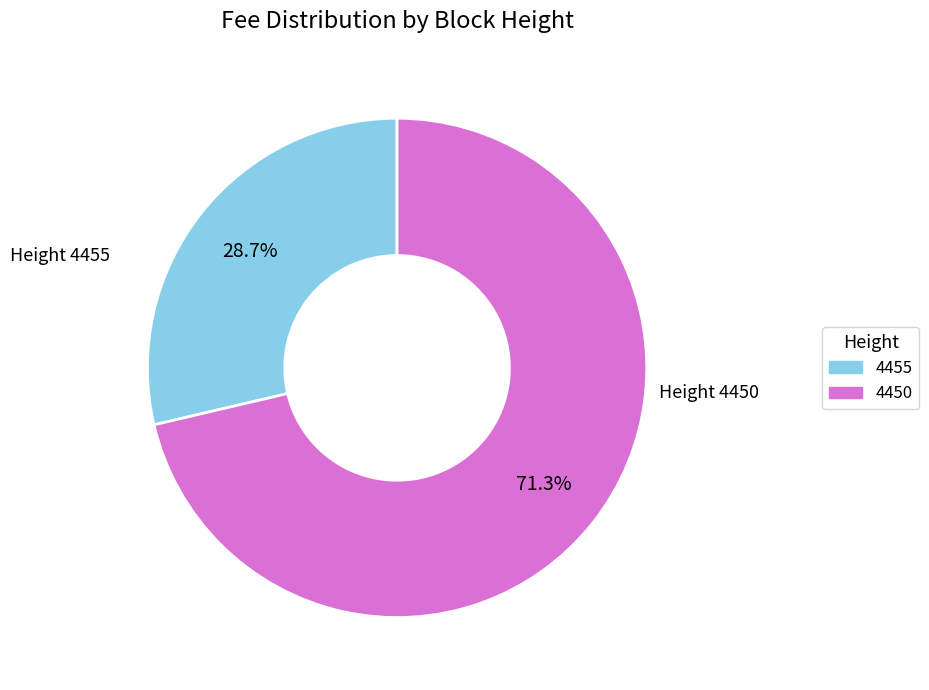

To the nearest percent, what percentage of the pie is 4455?

29%